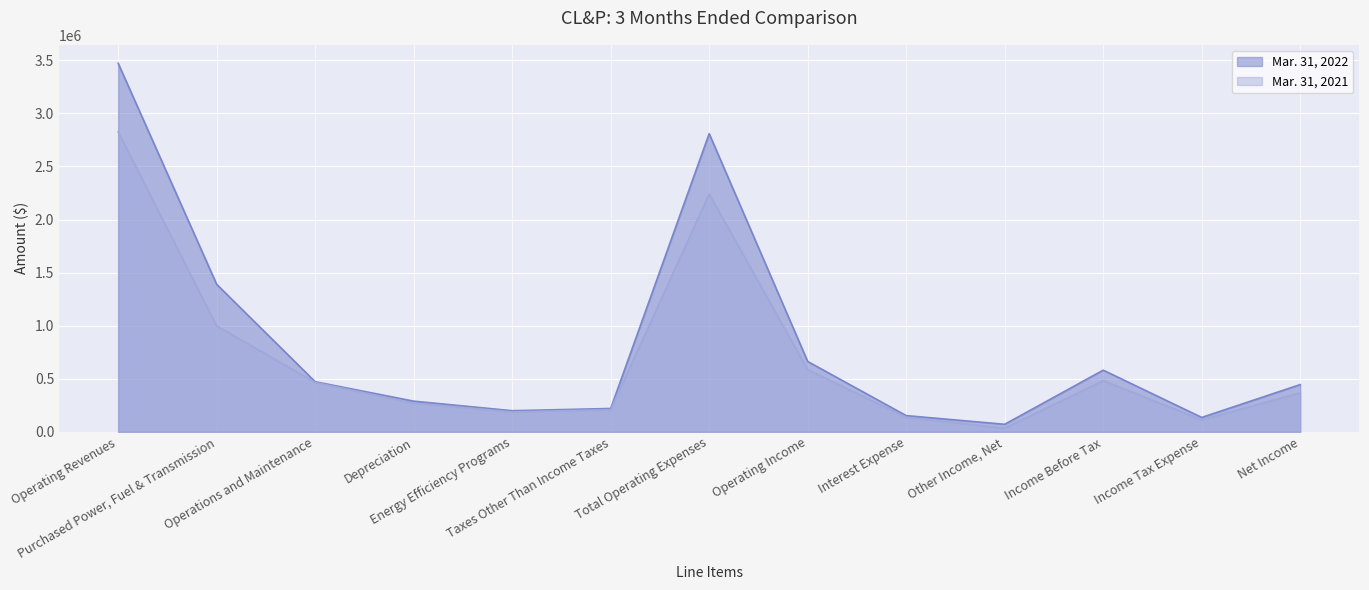

The Mar. 31, 2022 series shows 1132916 at Operating Income. True or false?

False